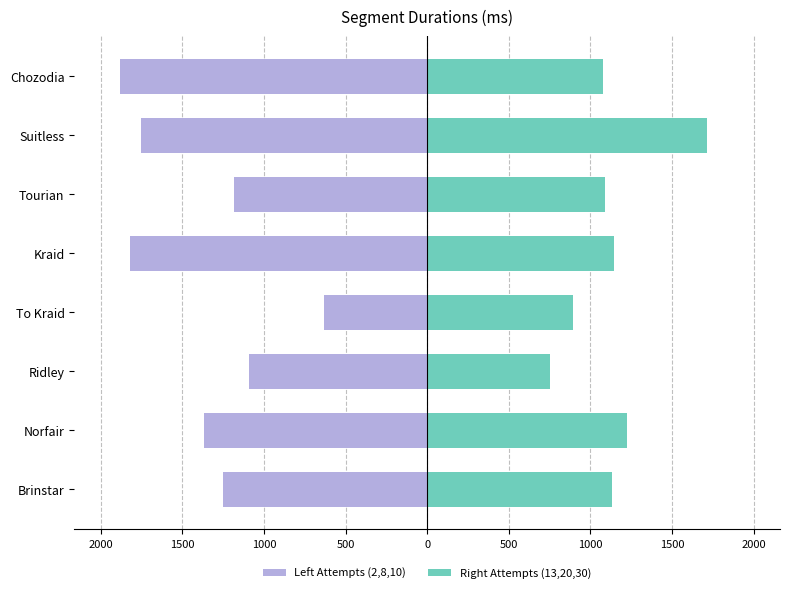

Count the number of data series in this chart.

2